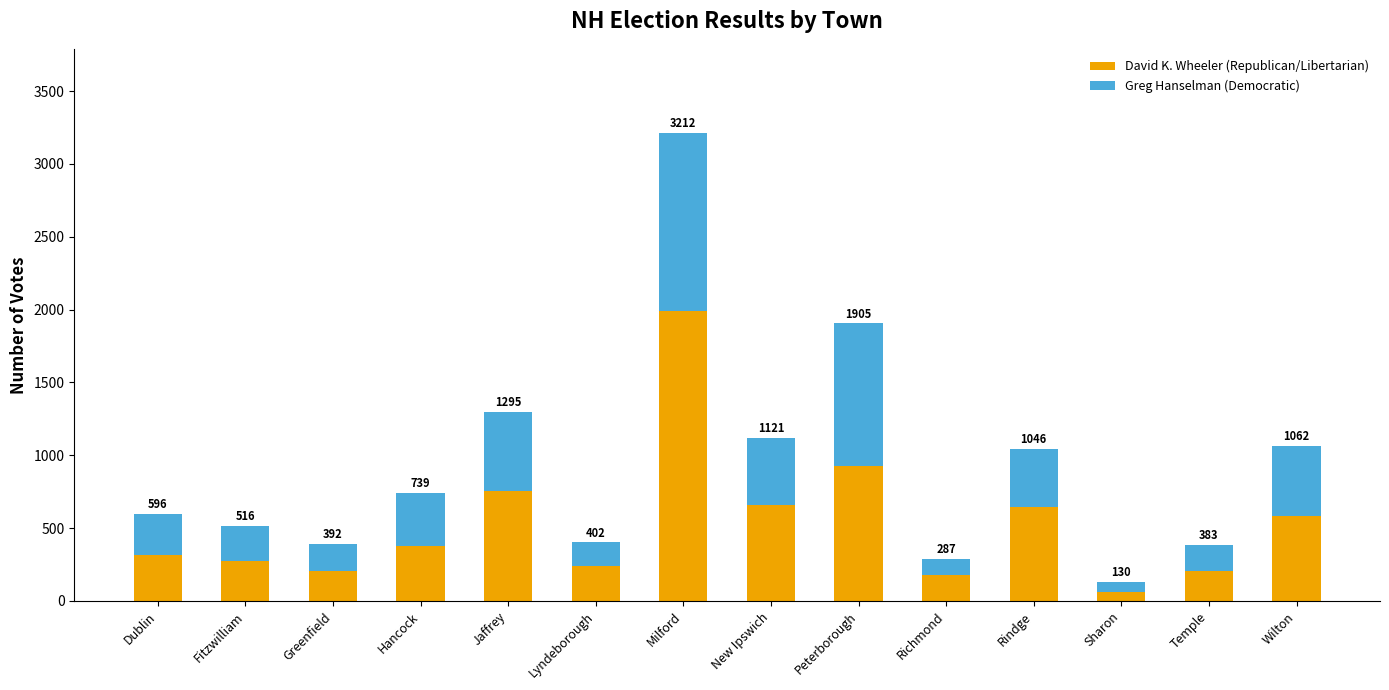

At Lyndeborough, list the series in order from smallest to largest.

Greg Hanselman (Democratic), David K. Wheeler (Republican/Libertarian)